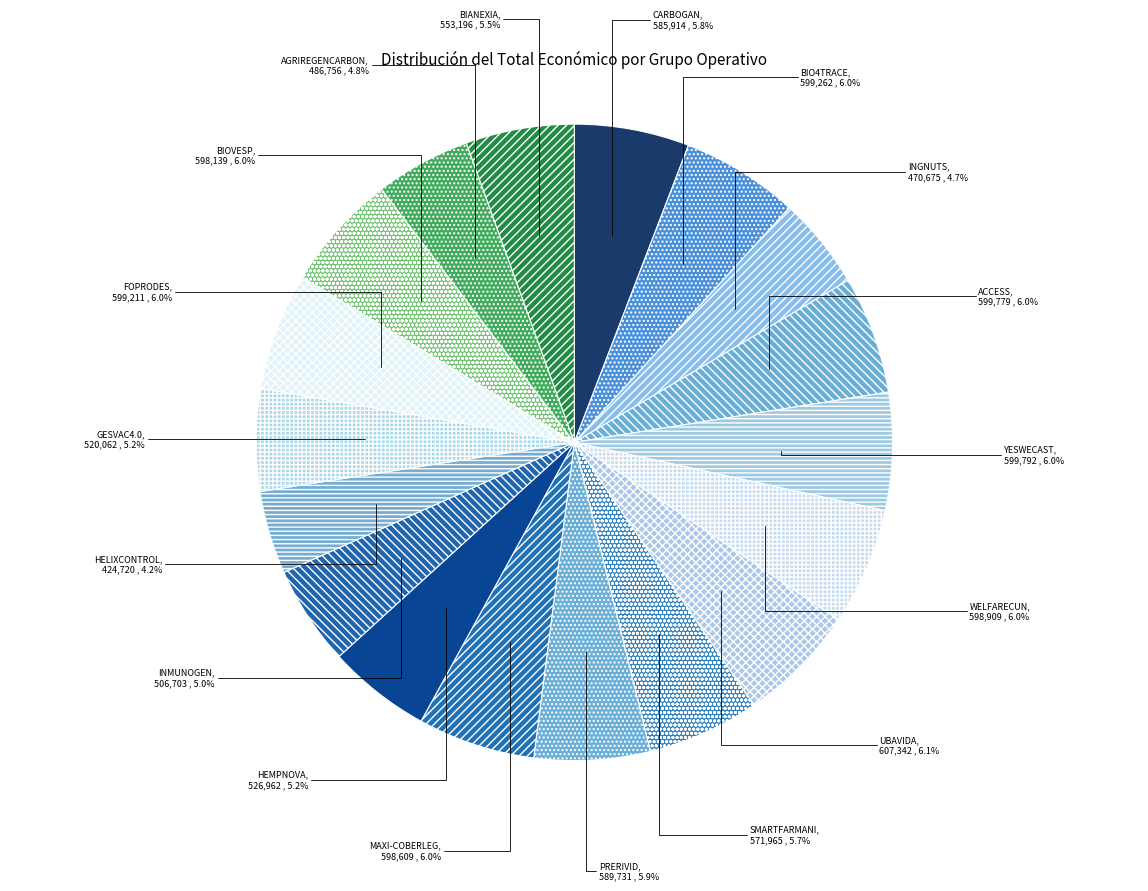

What is the ratio of the value at FOPRODES to the value at BIO4TRACE?

1.0